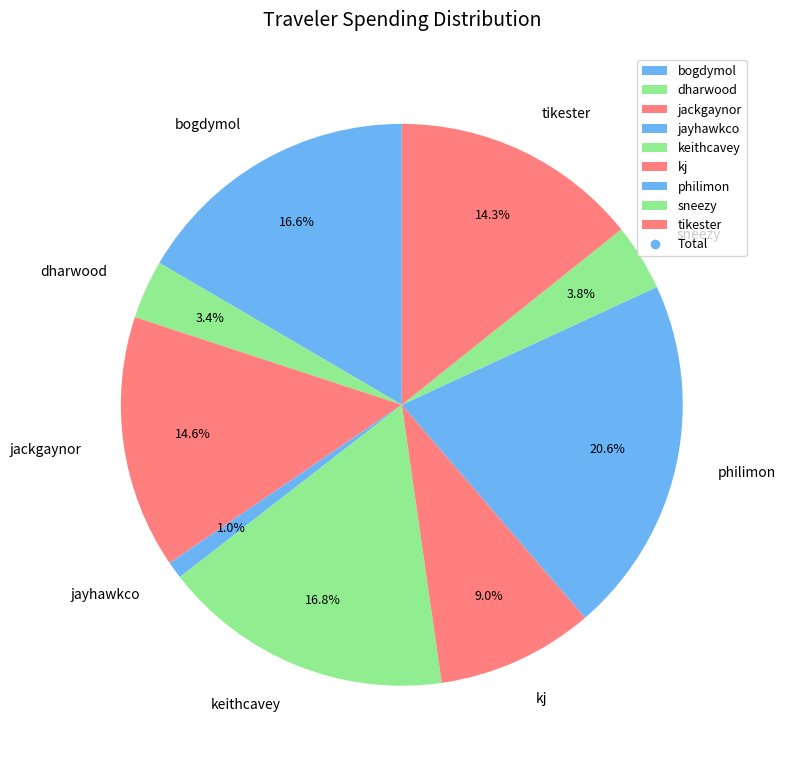

How many segments does this pie chart have?

9